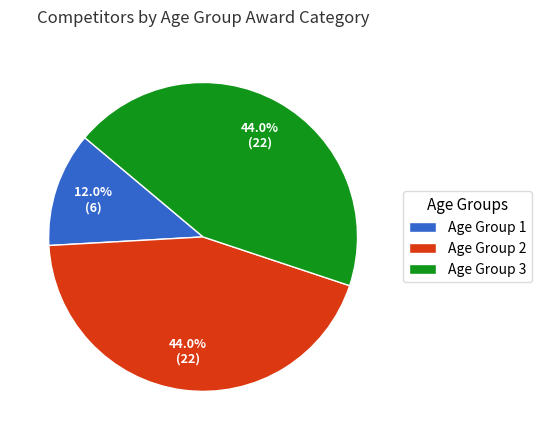

Is it true that Age Group 2 is 44% of the pie?

True